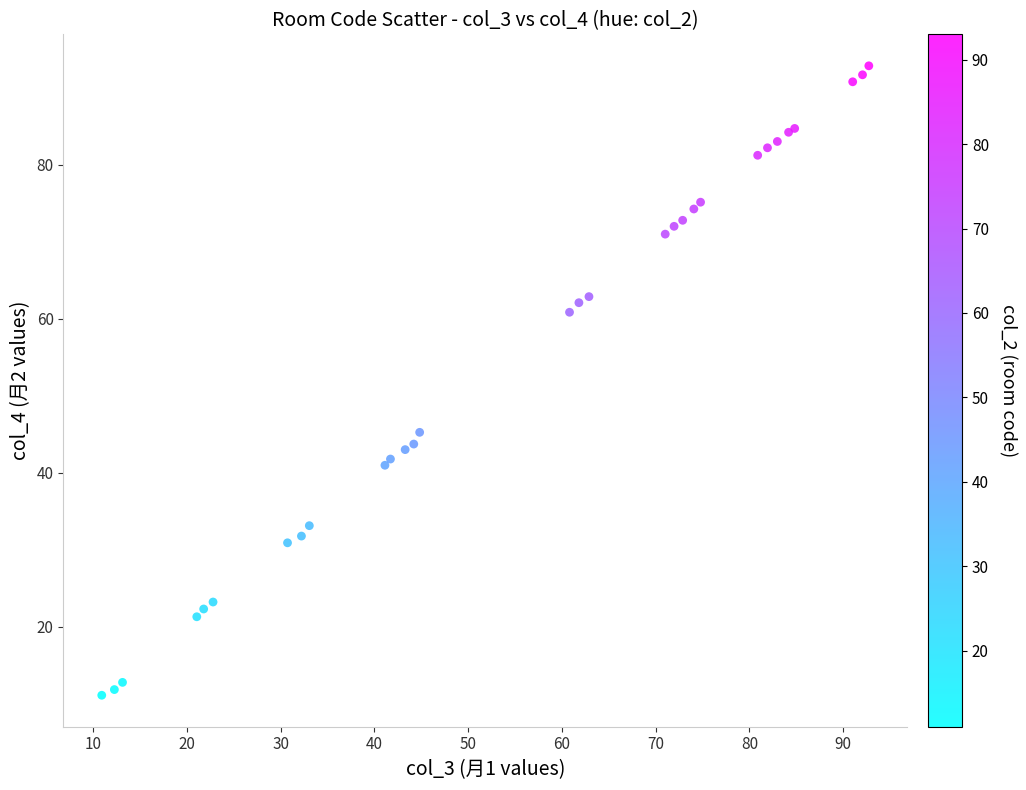

What Y value in the scatter plot is closest to 51?

45.2